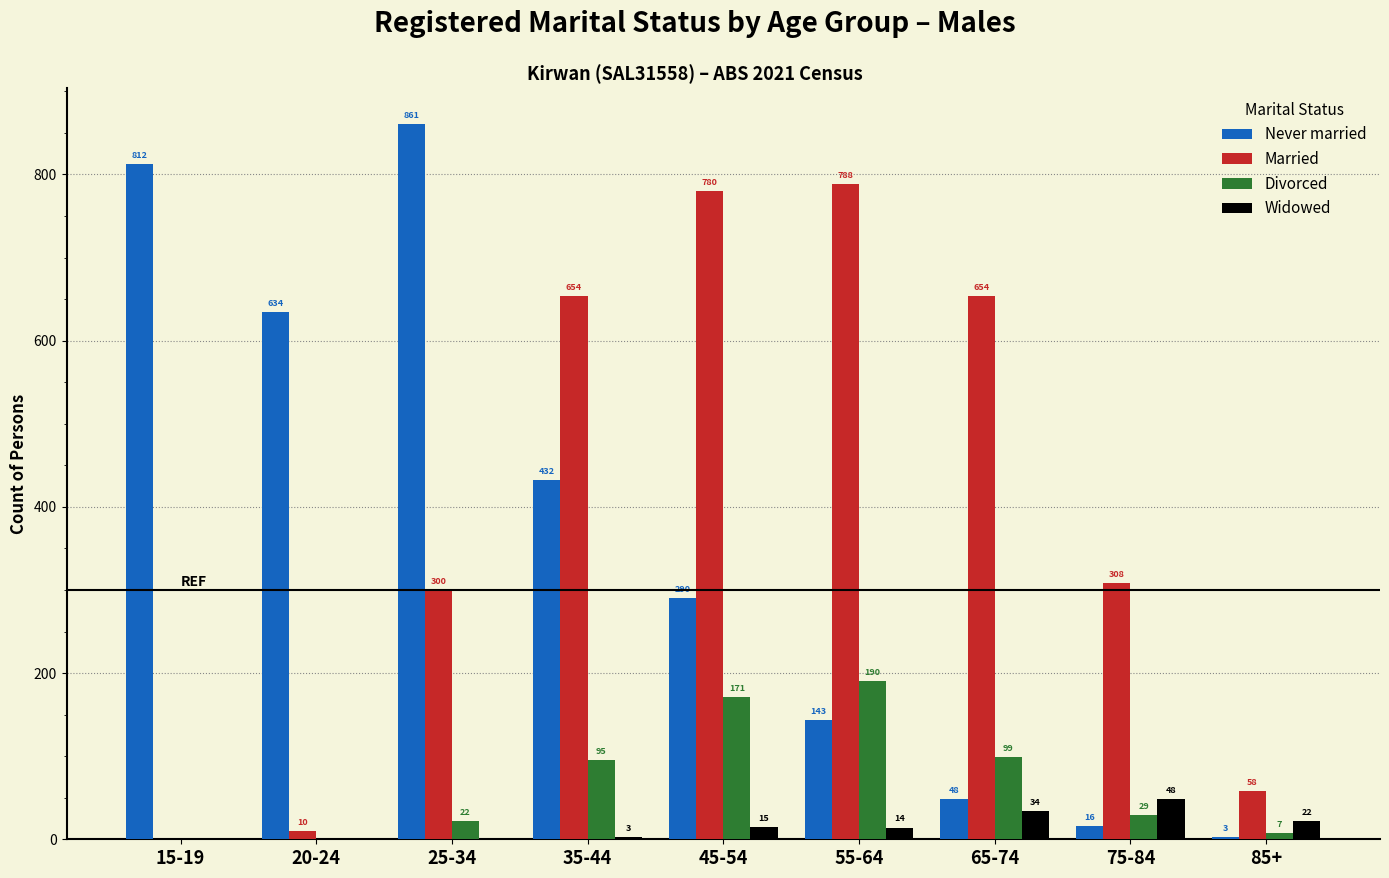

What is the sum of the Divorced values at 25-34 and 65-74?

121